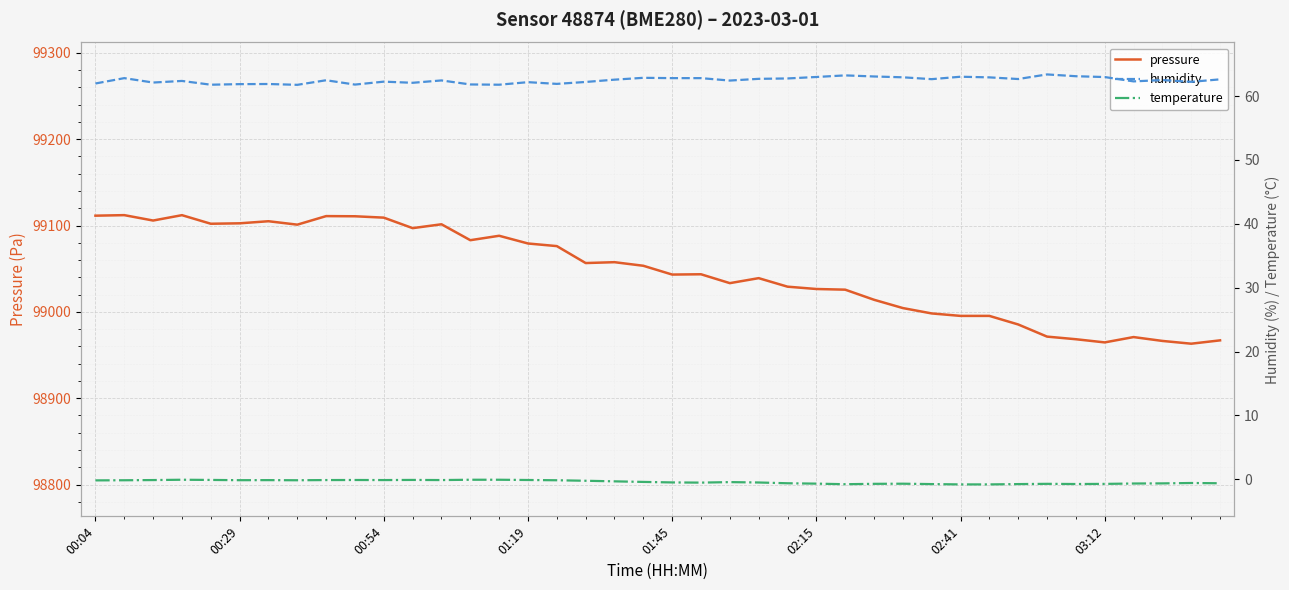

True or false: humidity and temperature intersect in this chart.

False